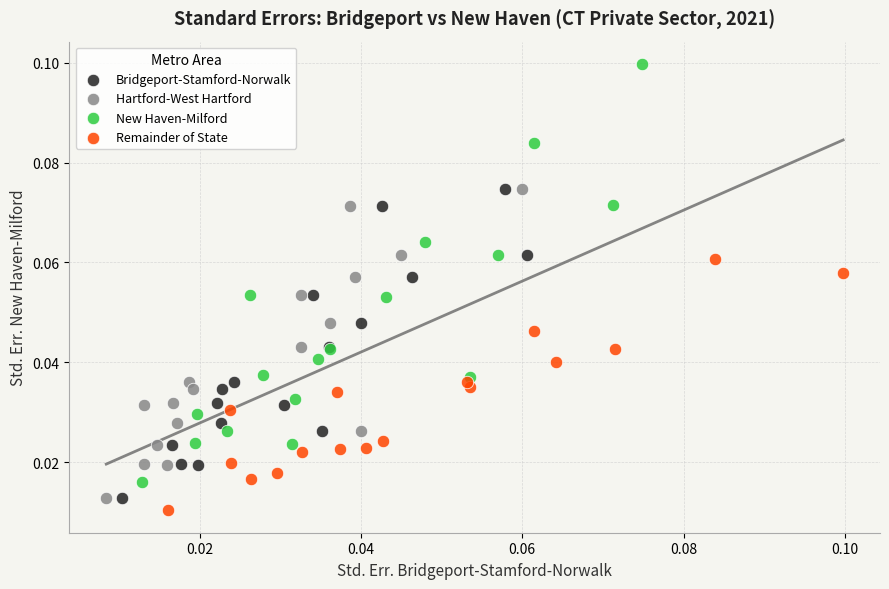

Which series has the widest spread of Y values?

New Haven-Milford